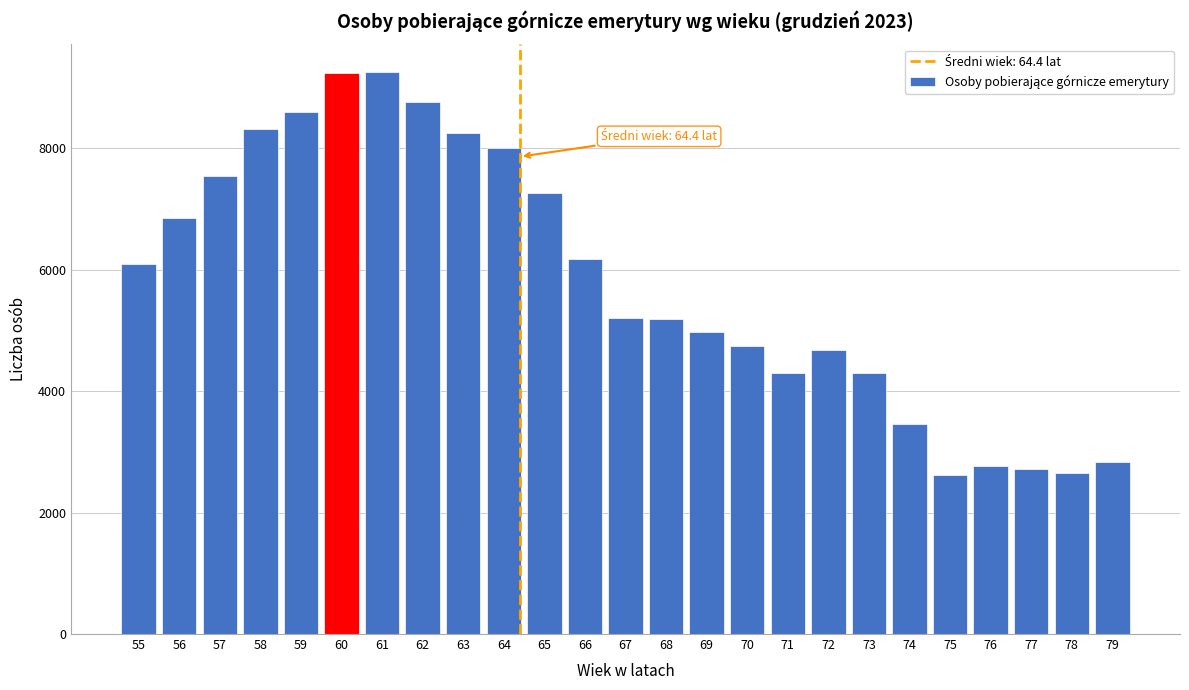

What is the value of the 22nd bar from the left?

2774